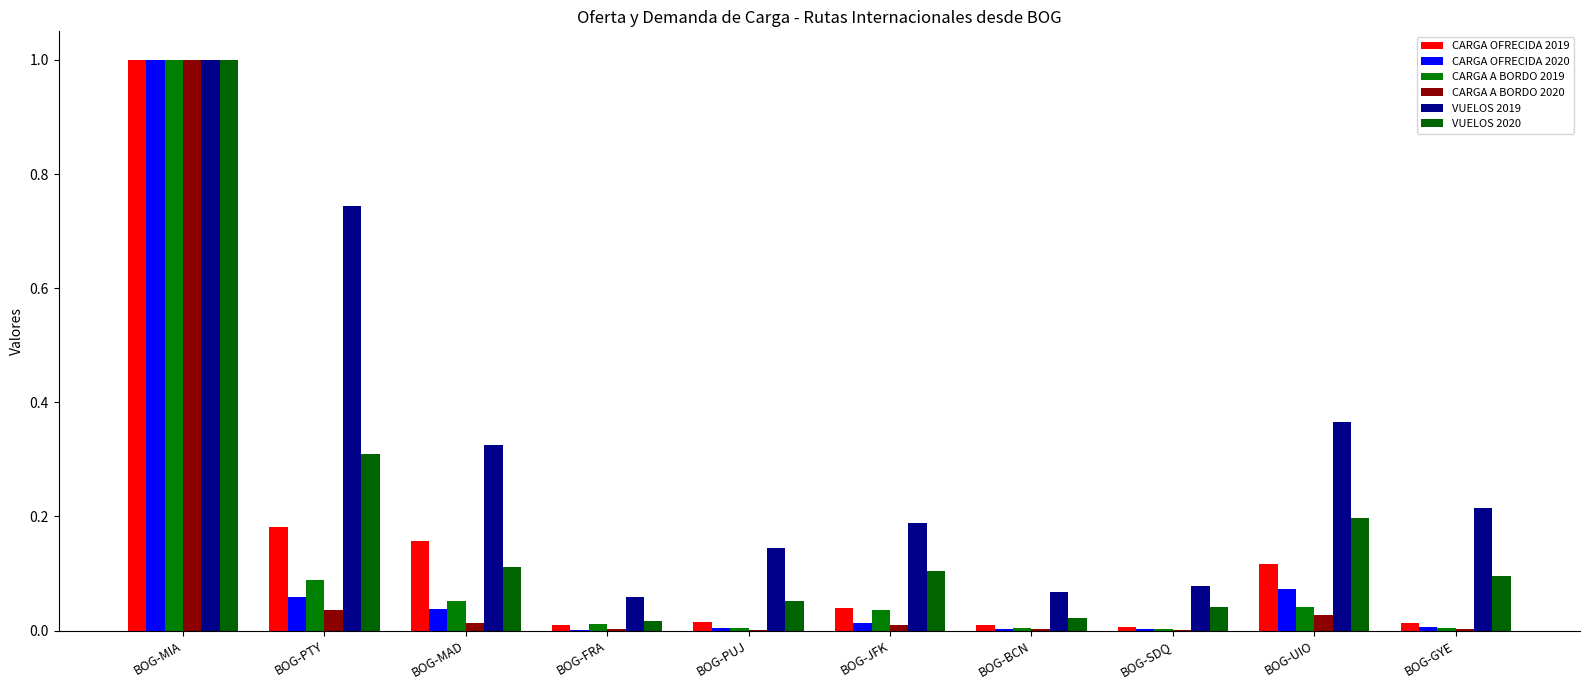

Rank the series by their maximum value, from highest to lowest.

CARGA OFRECIDA 2019, CARGA OFRECIDA 2020, CARGA A BORDO 2019, CARGA A BORDO 2020, VUELOS 2019, VUELOS 2020